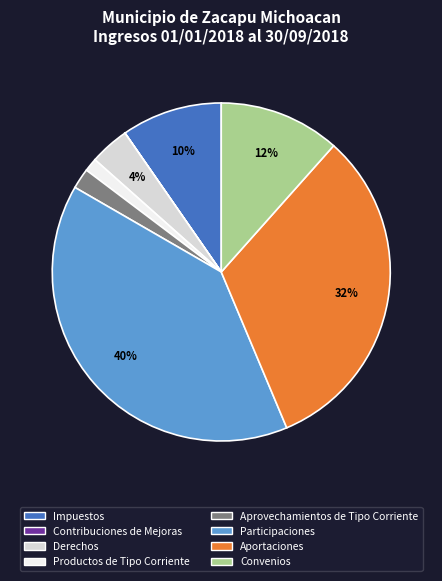

Is it true that Aprovechamientos de Tipo Corriente is 2% of the pie?

True